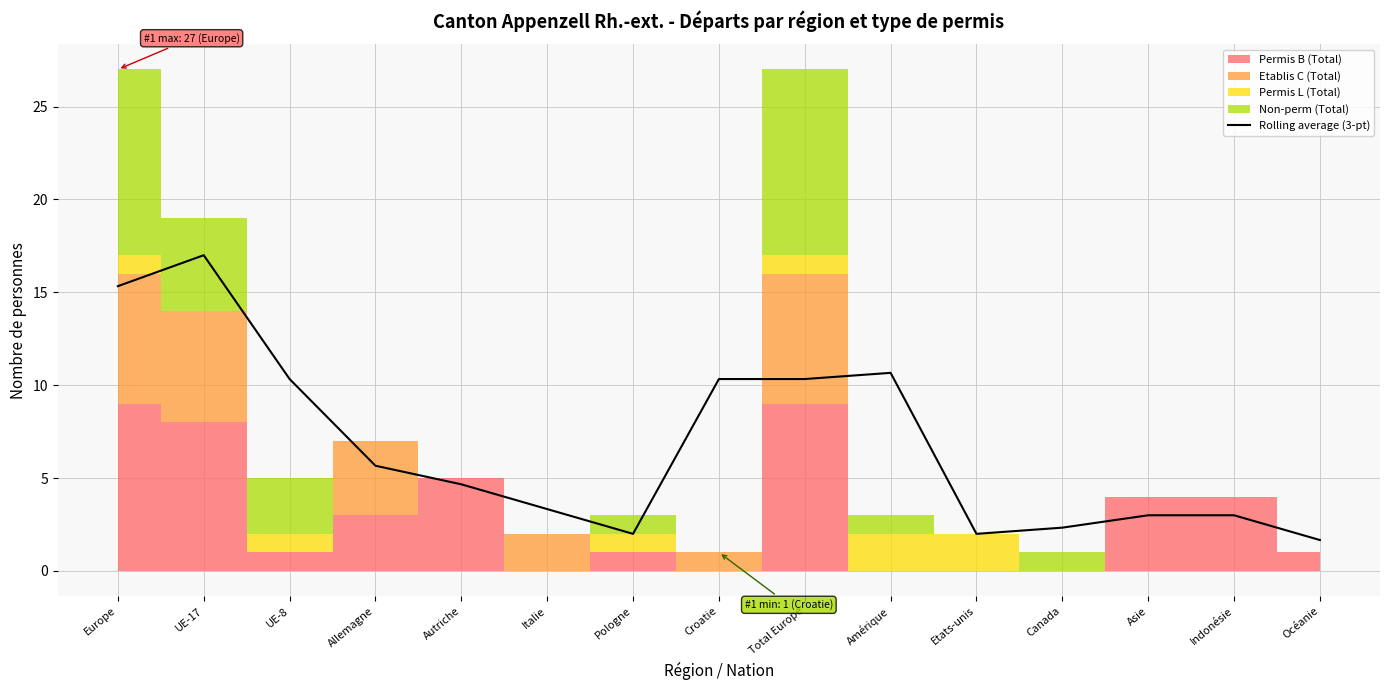

Is it true that the value at Europe is 15.3?

True